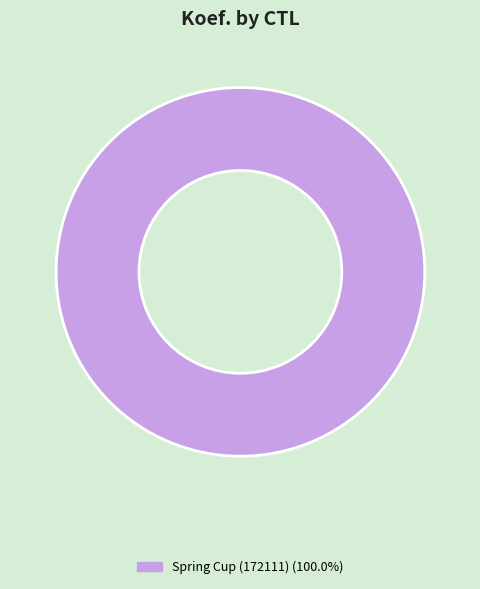

Is there any slice that represents more than half of the pie?

Yes